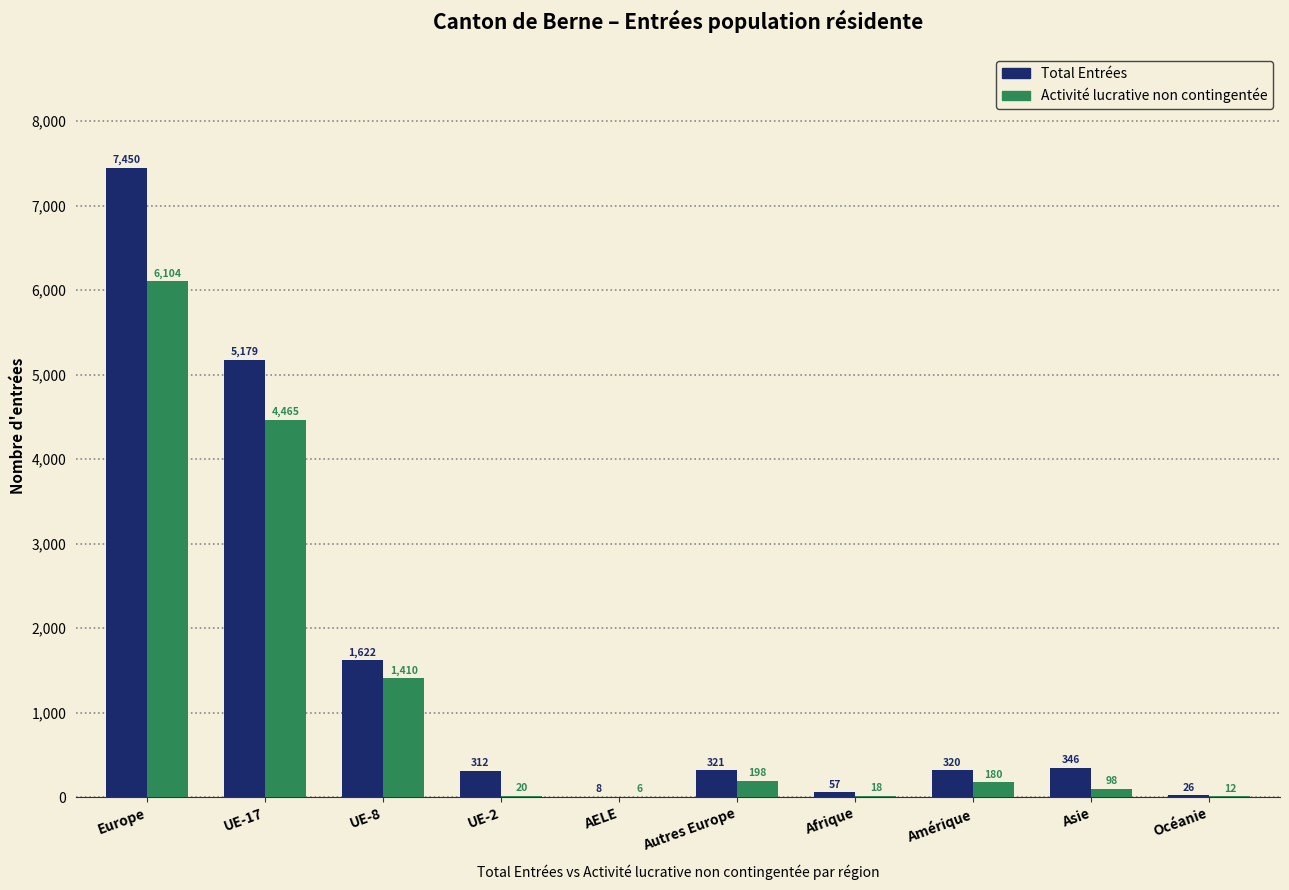

At which label does Activité lucrative non contingentée first exceed 180?

Europe